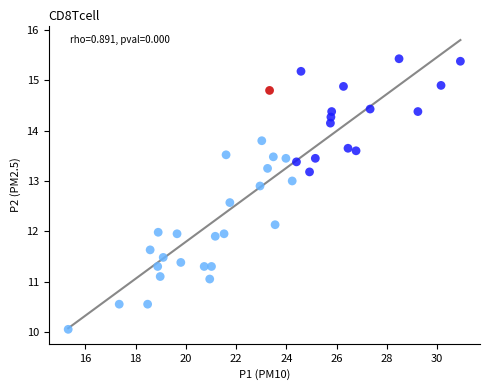

What is the range of X values (max minus min)?

15.6